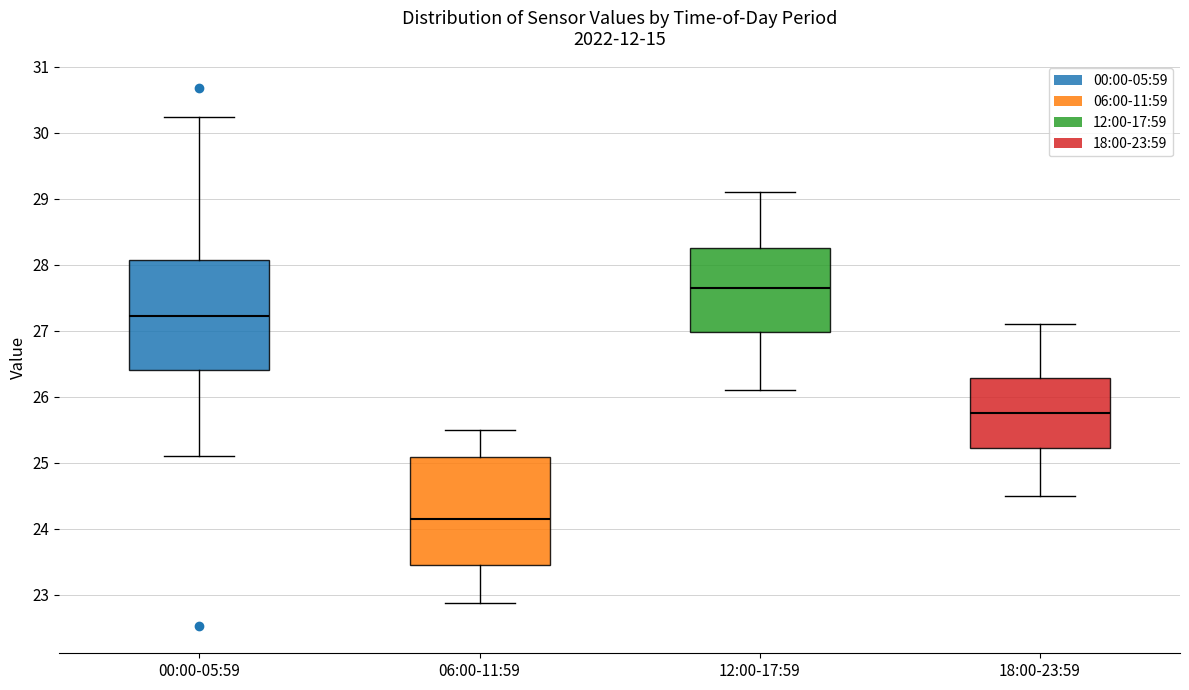

Where is the lower edge of the box for 12:00-17:59 on the y-axis? The values are not printed on the chart, so give them approximately, as read against the axis.

27.0